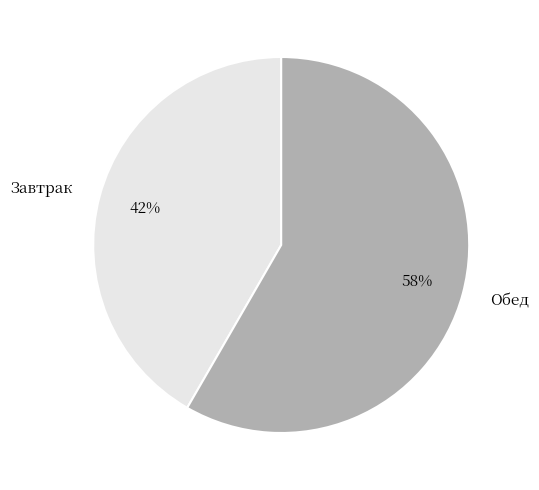

To the nearest percent, what portion does Завтрак represent?

42%